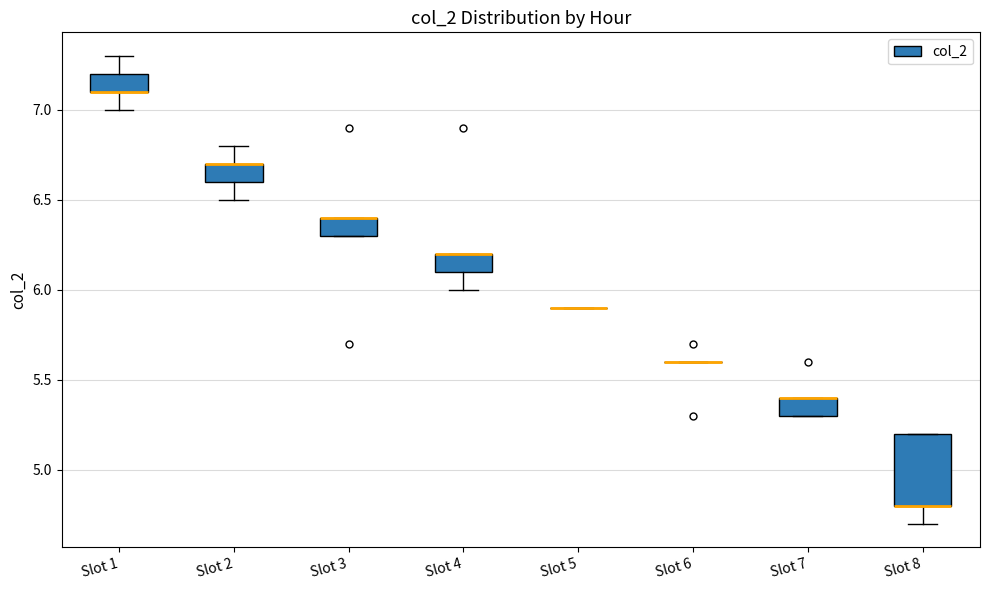

Reading left to right, read every box against the y-axis: the position of its median line, the range the box covers, and the ends of its whiskers. The values are not printed on the chart, so give them approximately, as read against the axis.

Slot 1: median 7.1 (drawn on the box's lower edge), box 7.1 to 7.2, whiskers 7.0 to 7.3
Slot 2: median 6.7 (drawn on the box's upper edge), box 6.6 to 6.7, whiskers 6.5 to 6.8
Slot 3: median 6.4 (drawn on the box's upper edge), box 6.3 to 6.4, whiskers 6.3 to 6.4
Slot 4: median 6.2 (drawn on the box's upper edge), box 6.1 to 6.2, whiskers 6.0 to 6.2
Slot 5: box collapsed to a line at 5.9, whiskers 5.9 to 5.9
Slot 6: box collapsed to a line at 5.6, whiskers 5.6 to 5.6
Slot 7: median 5.4 (drawn on the box's upper edge), box 5.3 to 5.4, whiskers 5.3 to 5.4
Slot 8: median 4.8 (drawn on the box's lower edge), box 4.8 to 5.2, whiskers 4.7 to 5.2